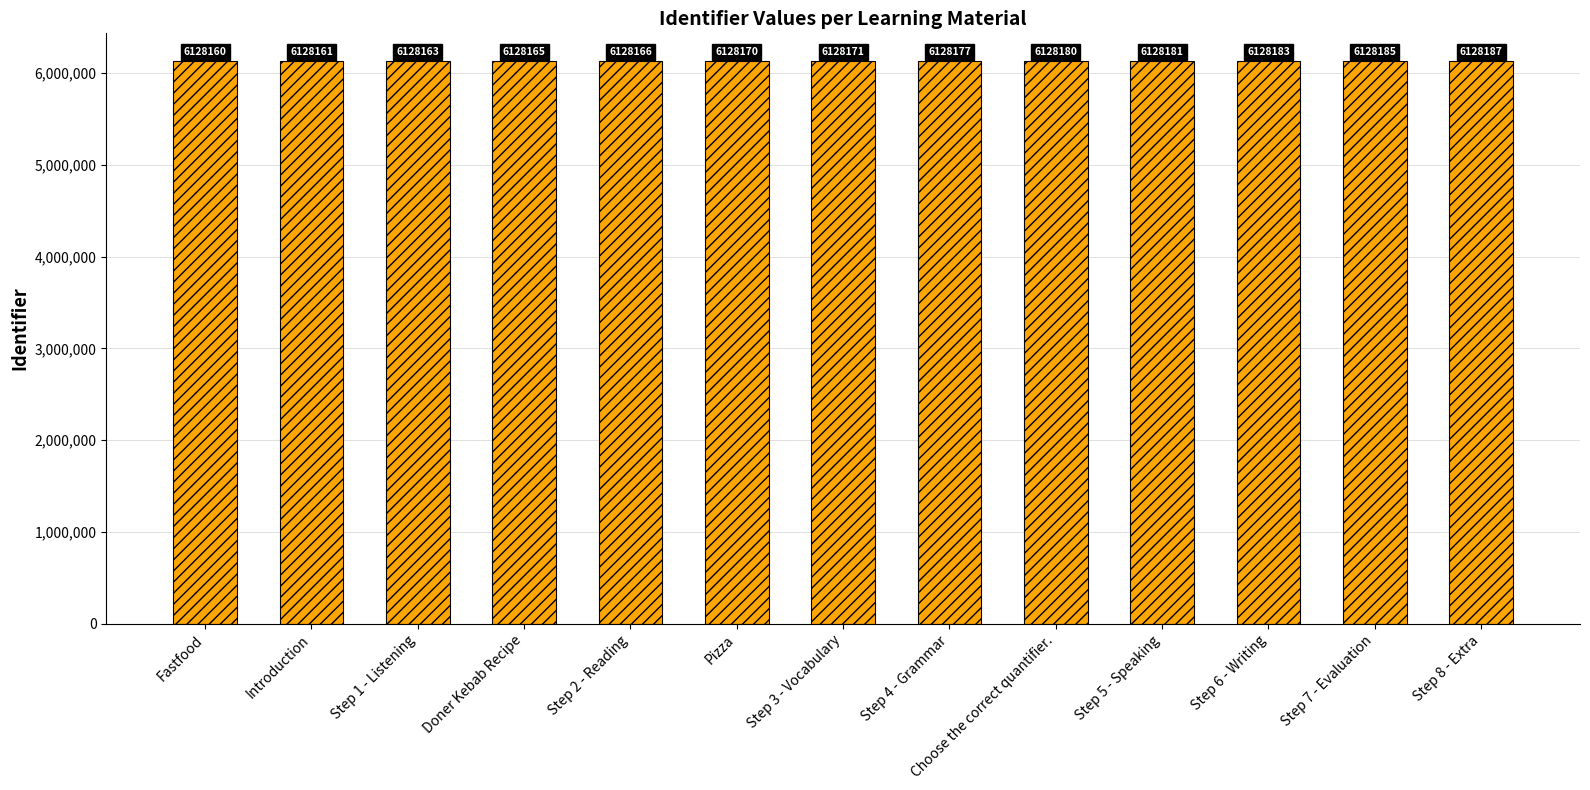

What is the label of the 7th bar from the right?

Step 3 - Vocabulary